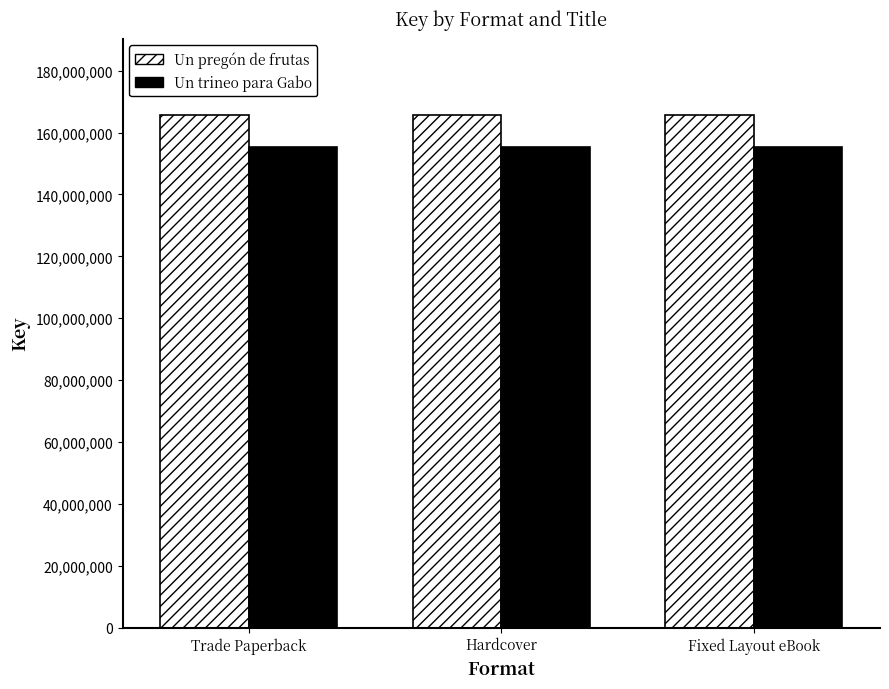

How many series are shown in this chart?

2